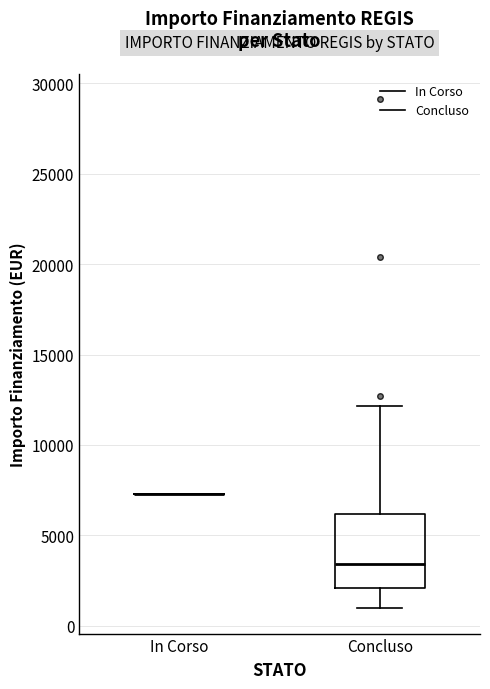

Comparing the boxes themselves (not the whiskers), which one is the tallest?

Concluso